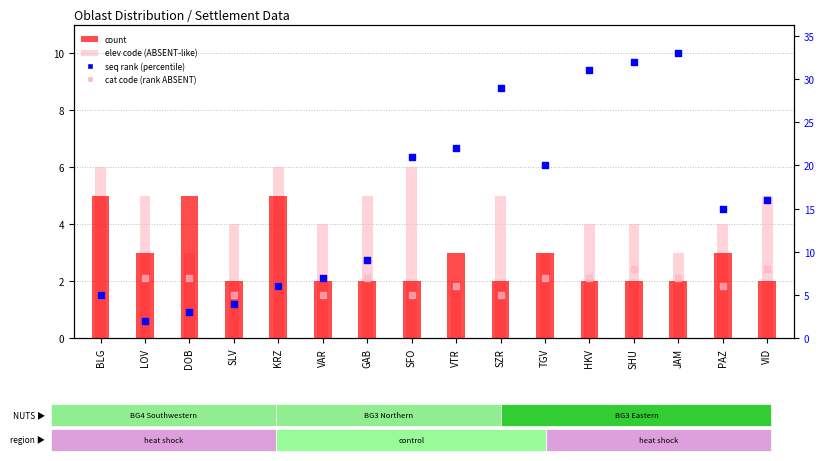

Is the value of cat code (rank ABSENT) at GAB greater than the value of count at VAR?

Yes